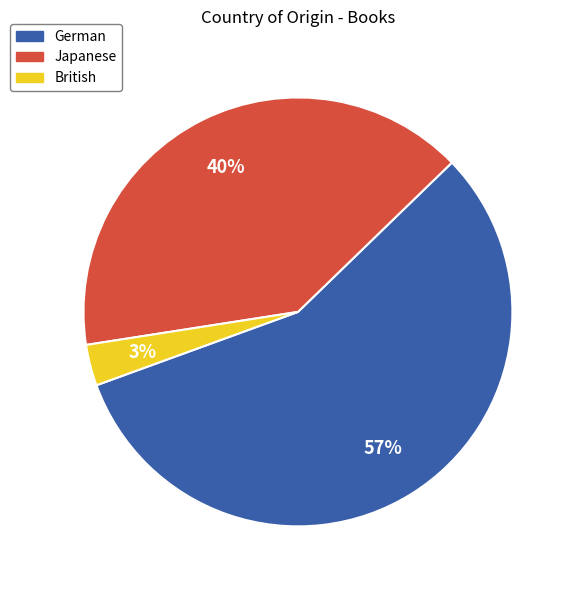

Which has a higher value, Japanese or British?

Japanese